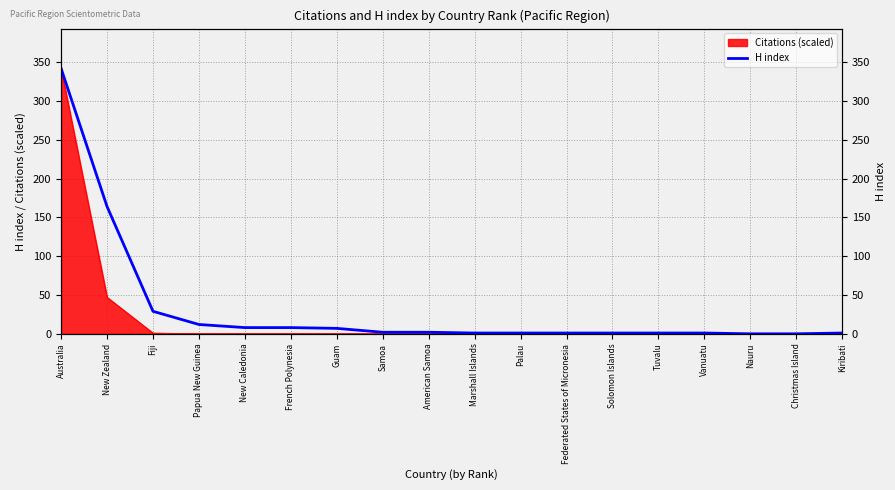

Reading left to right, list all the values displayed in this chart.

342	164	29	12	8	8	7	2	2	1	1	1	1	1	1	0	0	1